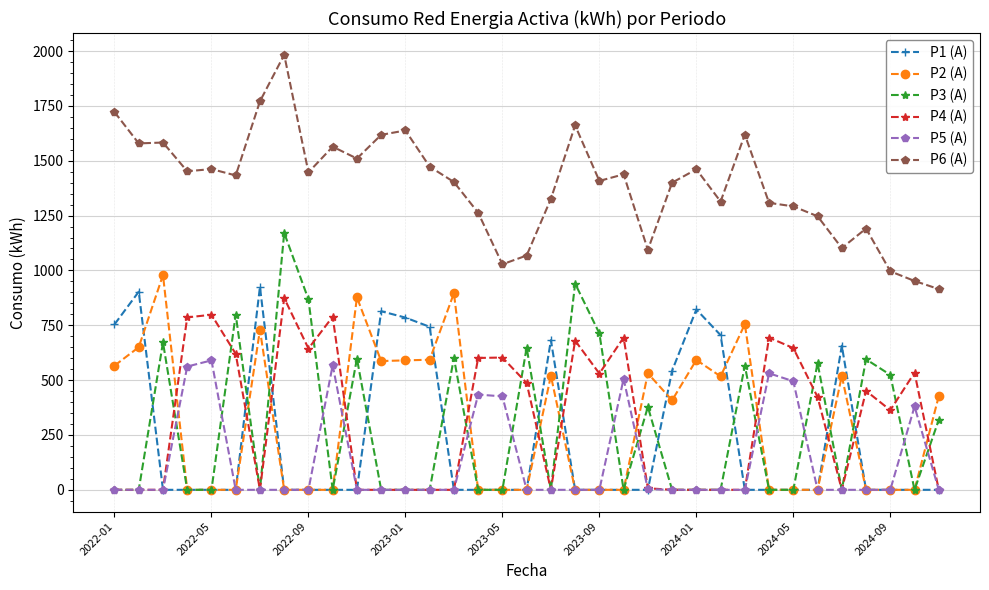

What is the difference between the maximum and second lowest values in the P1 (A) series?

925